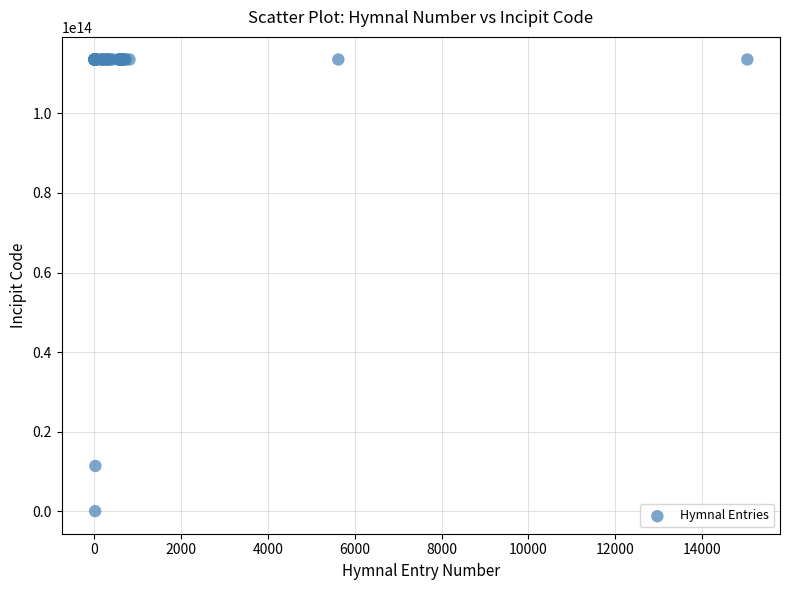

What Y value in the scatter plot is closest to 56784150491542?

11356716531143